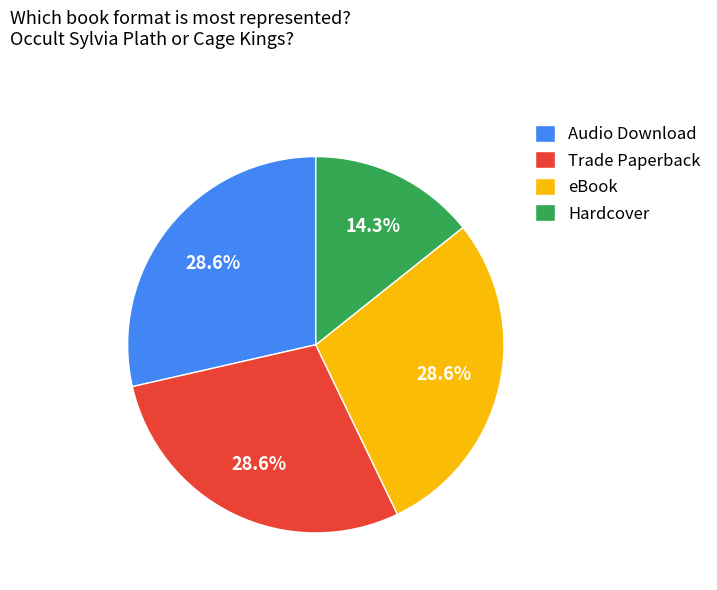

What is the ratio of the value at Audio Download to the value at eBook?

1.0